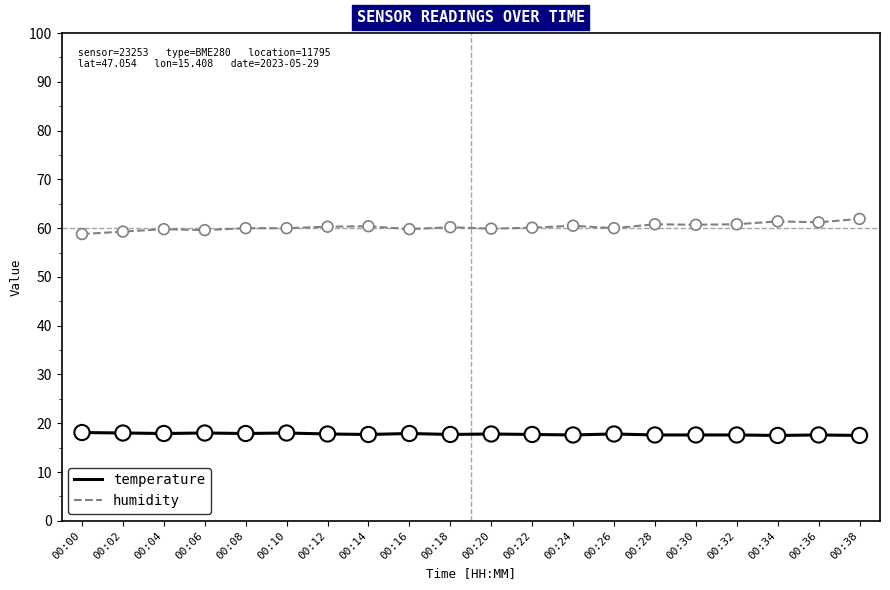

What is the difference between the highest and lowest values at 00:06?

41.6